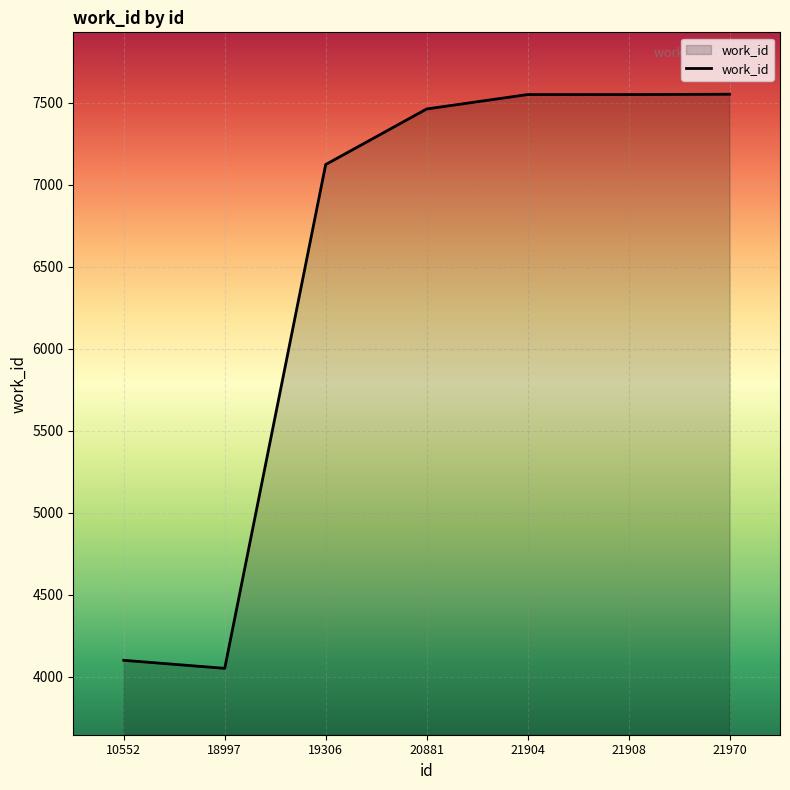

True or false: the data has more than 1 interior local peaks.

False